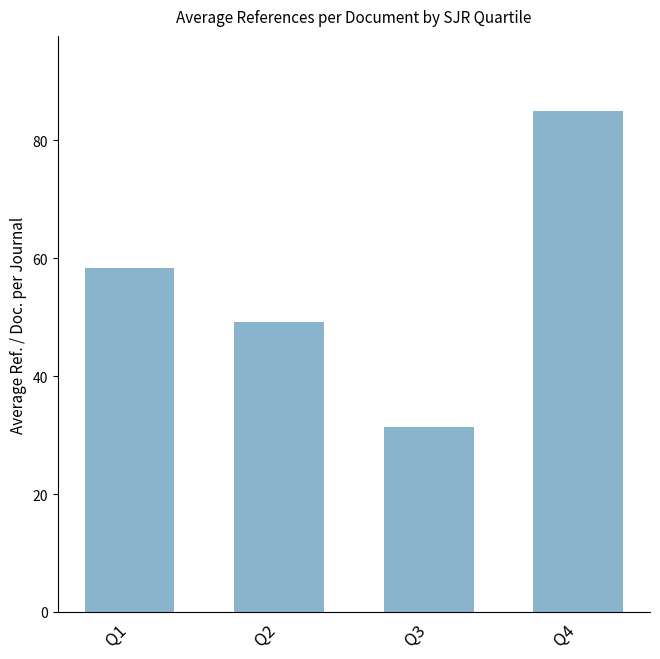

True or false: the data shows 83.8 at Q1.

False